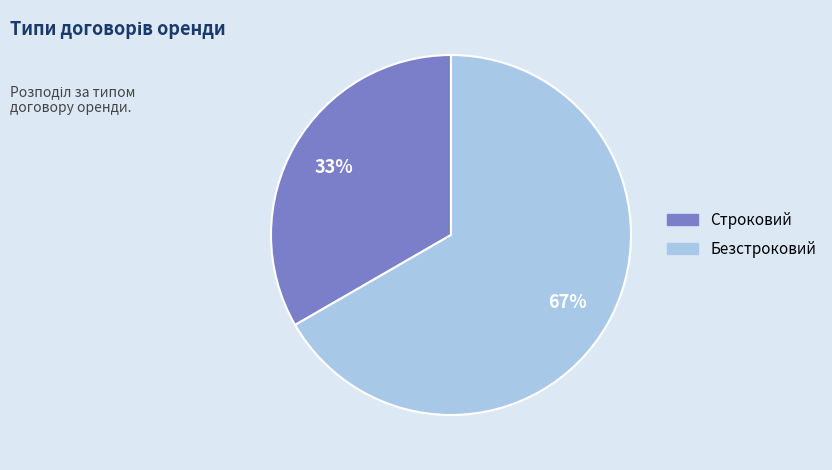

To the nearest percent, what portion does Строковий represent?

33%